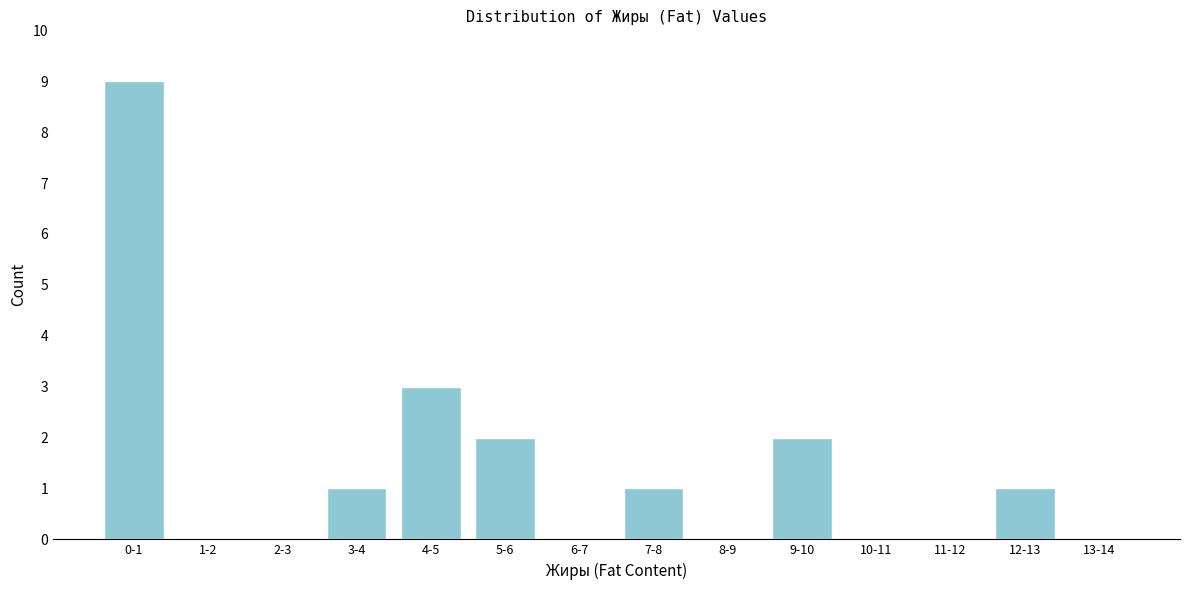

Reading left to right, list all the values displayed in this chart.

0-1=9	1-2=0	2-3=0	3-4=1	4-5=3	5-6=2	6-7=0	7-8=1	8-9=0	9-10=2	10-11=0	11-12=0	12-13=1	13-14=0